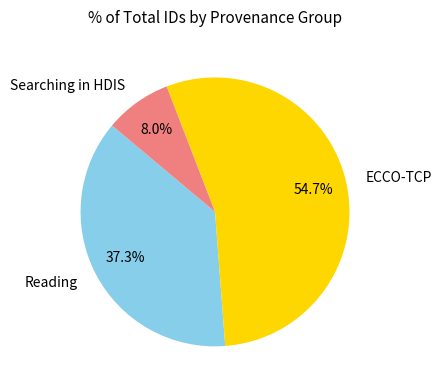

How many slices are in this pie chart?

3